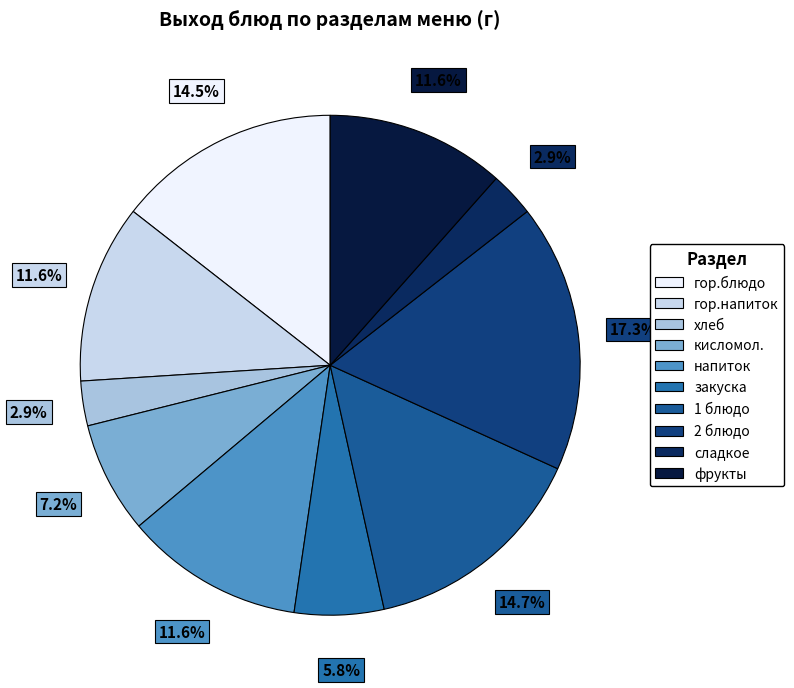

Rank the categories by value from highest to lowest.

2 блюдо, 1 блюдо, гор.блюдо, гор.напиток, напиток, фрукты, кисломол., закуска, хлеб, сладкое